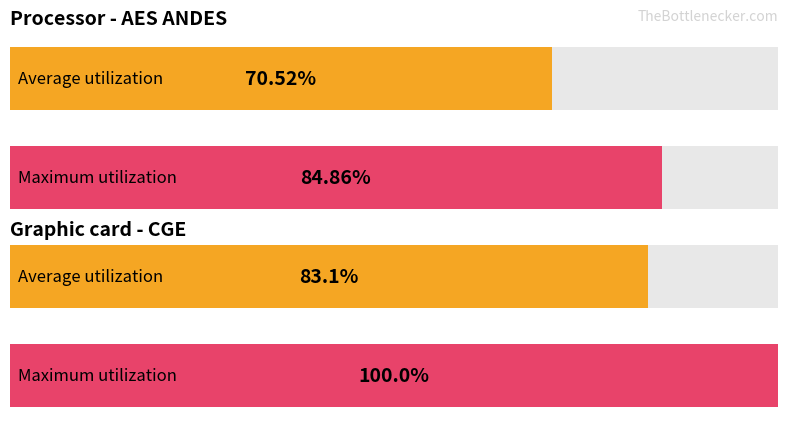

What are all the series names shown in the legend?

Average utilization, Maximum utilization